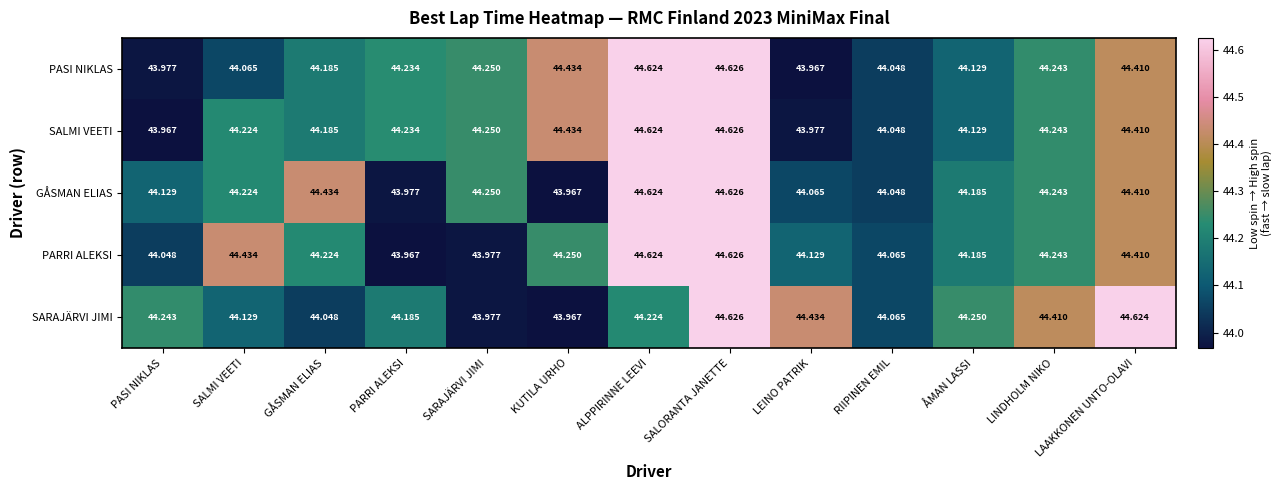

At which category is the sum across all series the highest?

SALORANTA JANETTE